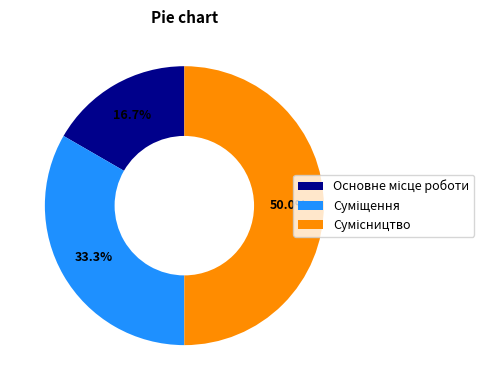

Rank the categories by value from highest to lowest.

Сумісництво, Суміщення, Основне місце роботи